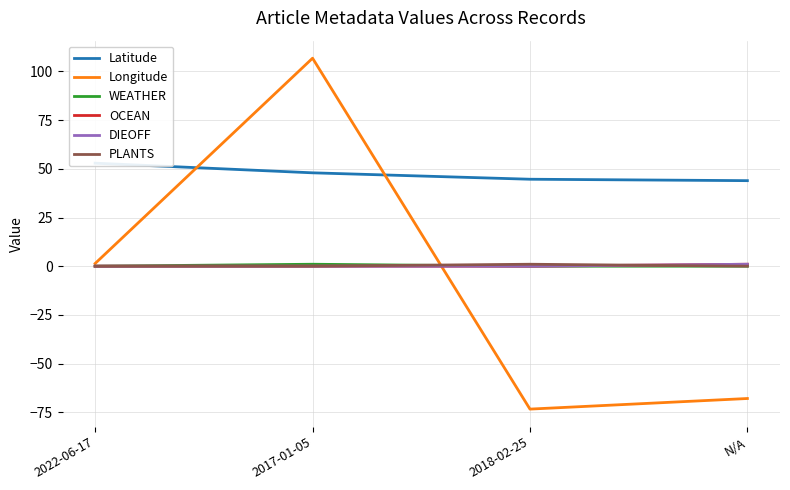

At how many categories does at least one series exceed 20?

4